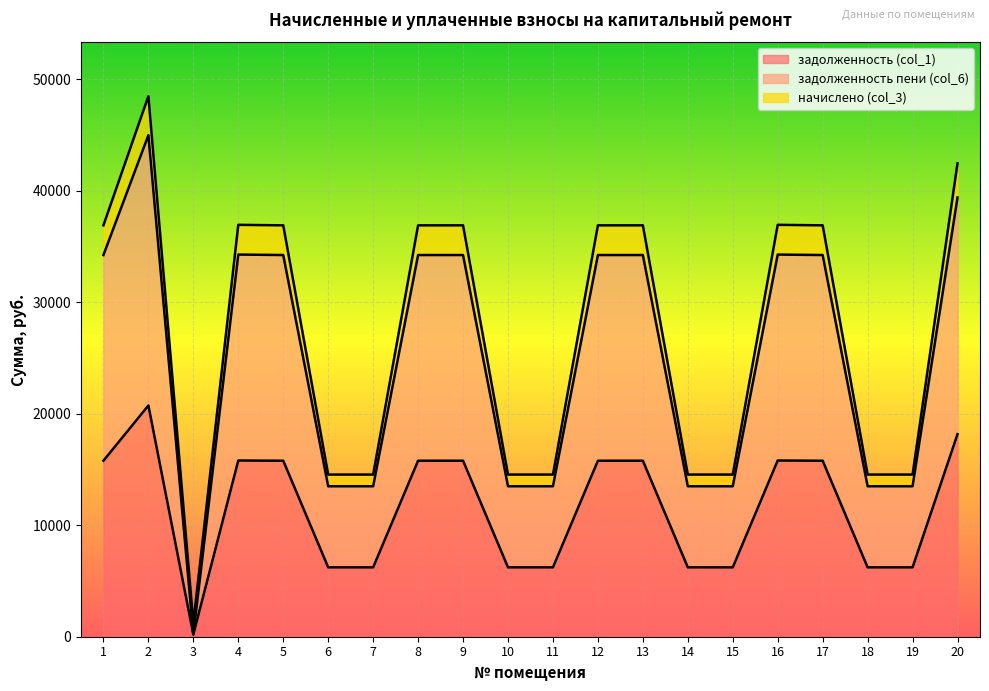

Which series has the largest total across all categories?

задолженность пени (col_6)